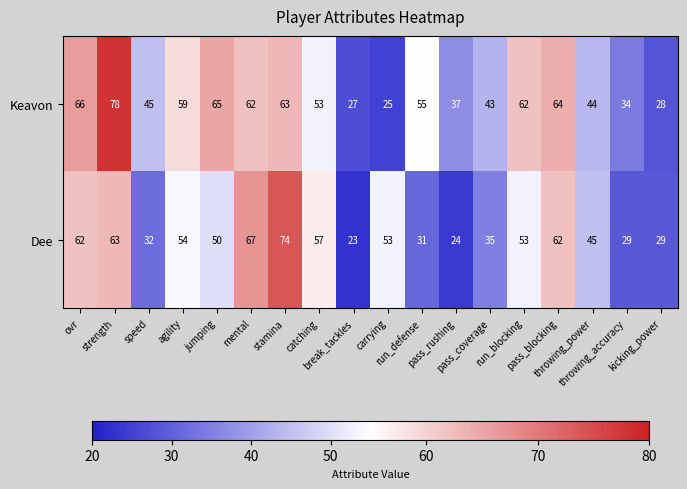

What is the difference between the maximum and minimum values in the Keavon series?

53